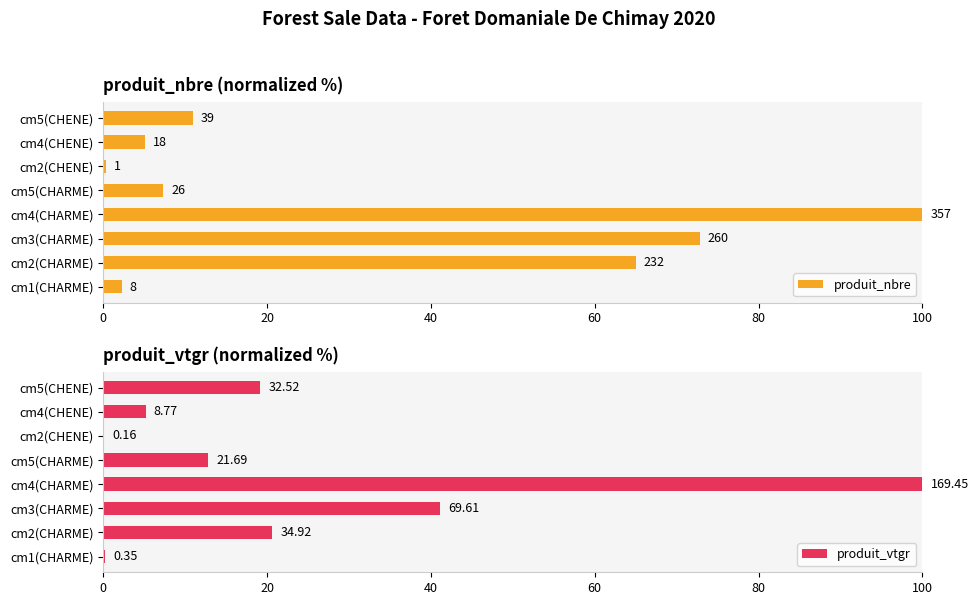

Which series has the largest range (max minus min)?

produit_vtgr